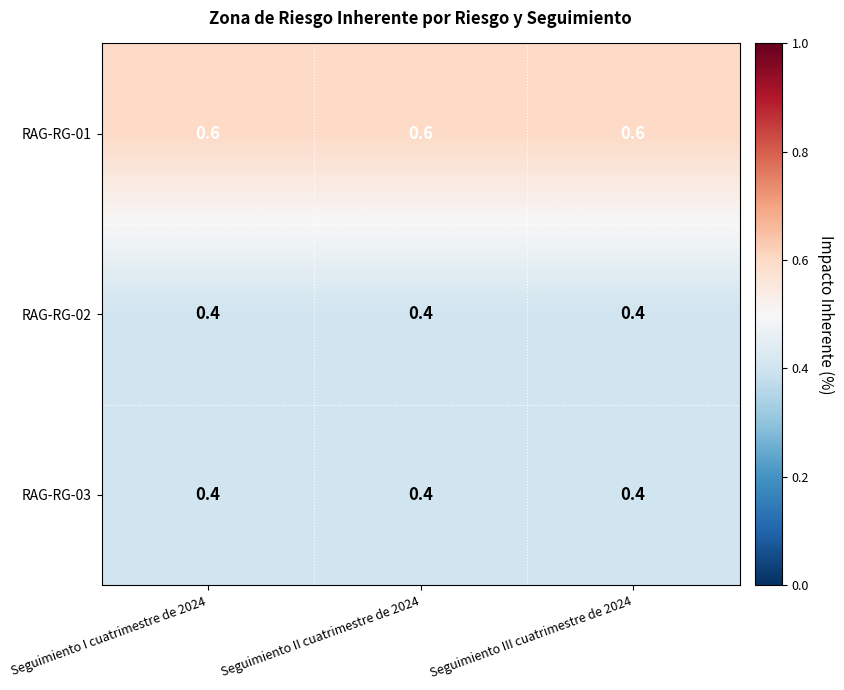

What is the total value across all series at Seguimiento III cuatrimestre de 2024?

1.4